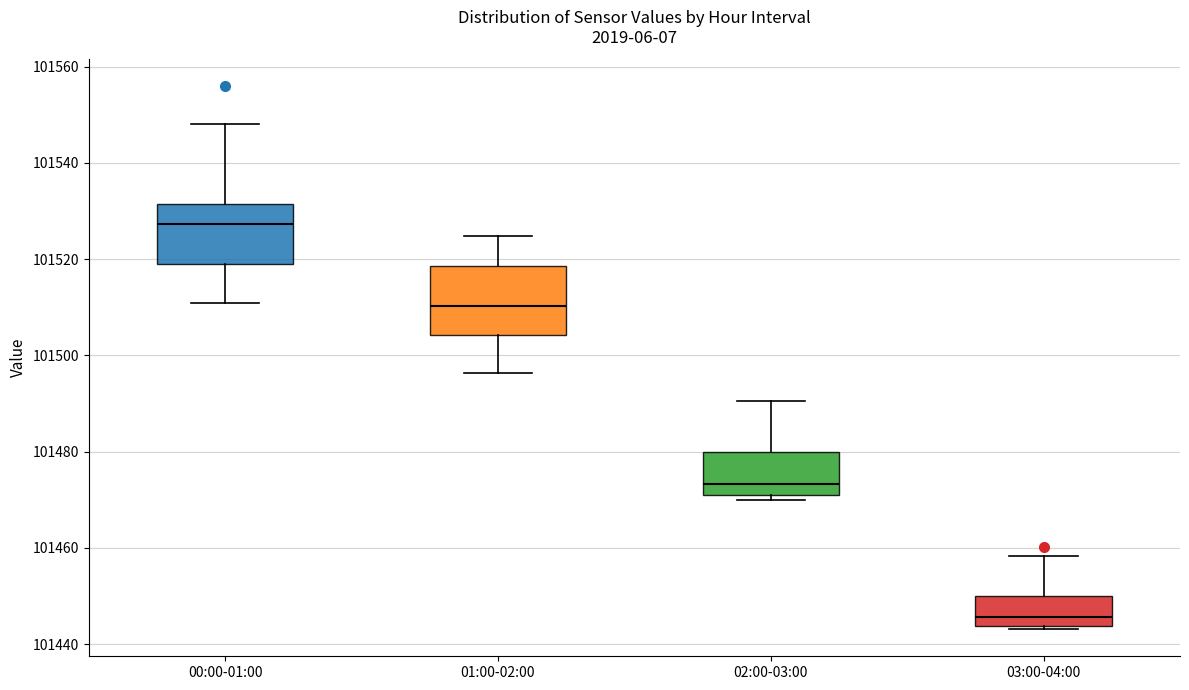

Reading left to right, transcribe this box plot: for each box, give where its median line is, the range the box spans, and where its two whiskers end, as read against the y-axis. The values are not printed on the chart, so give them approximately, as read against the axis.

00:00-01:00: median 101528, box 101518 to 101532, whiskers 101510 to 101548
01:00-02:00: median 101510, box 101504 to 101518, whiskers 101496 to 101524
02:00-03:00: median 101474, box 101470 to 101480, whiskers 101470 (just below the box's lower edge) to 101490
03:00-04:00: median 101446, box 101444 to 101450, whiskers 101444 to 101458